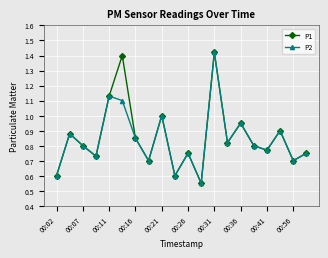

At how many categories does at least one series exceed 0?

20